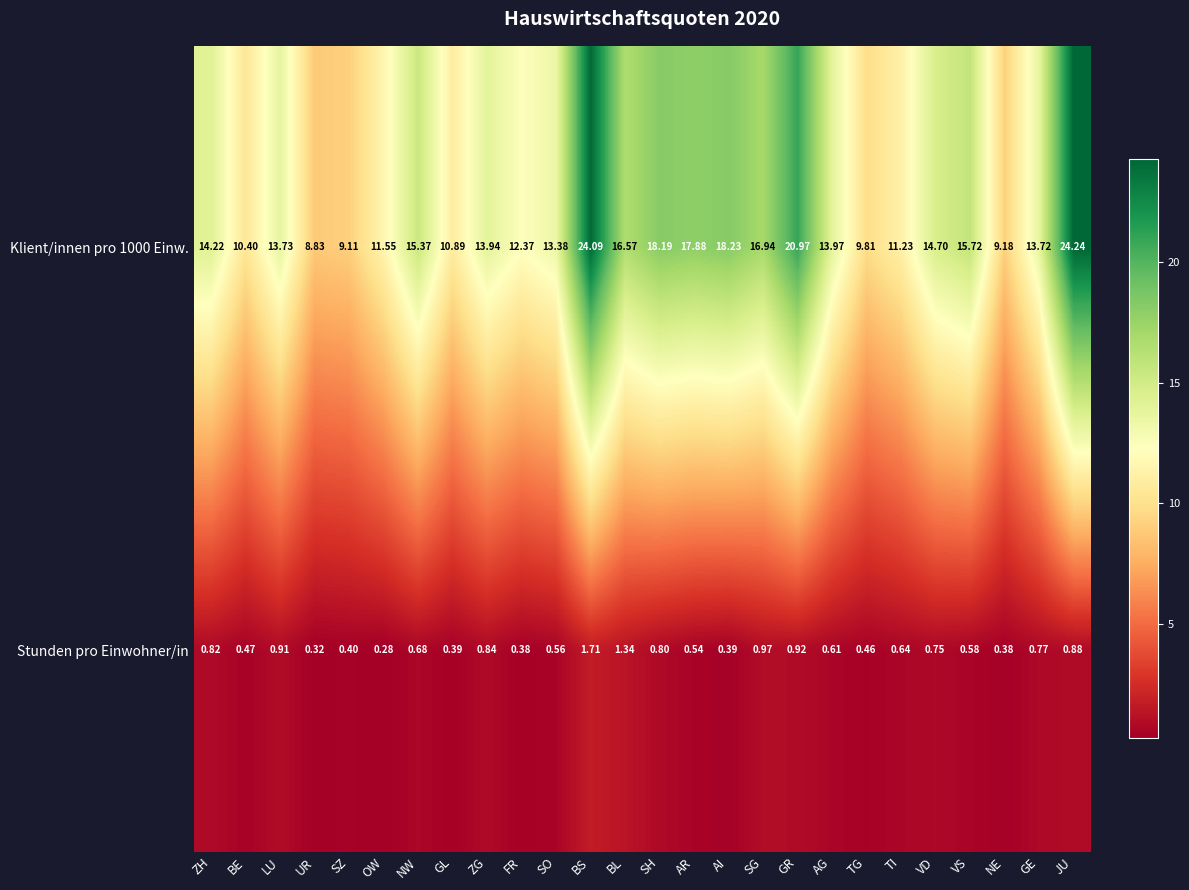

At which label is Stunden pro Einwohner/in closest to 0?

OW